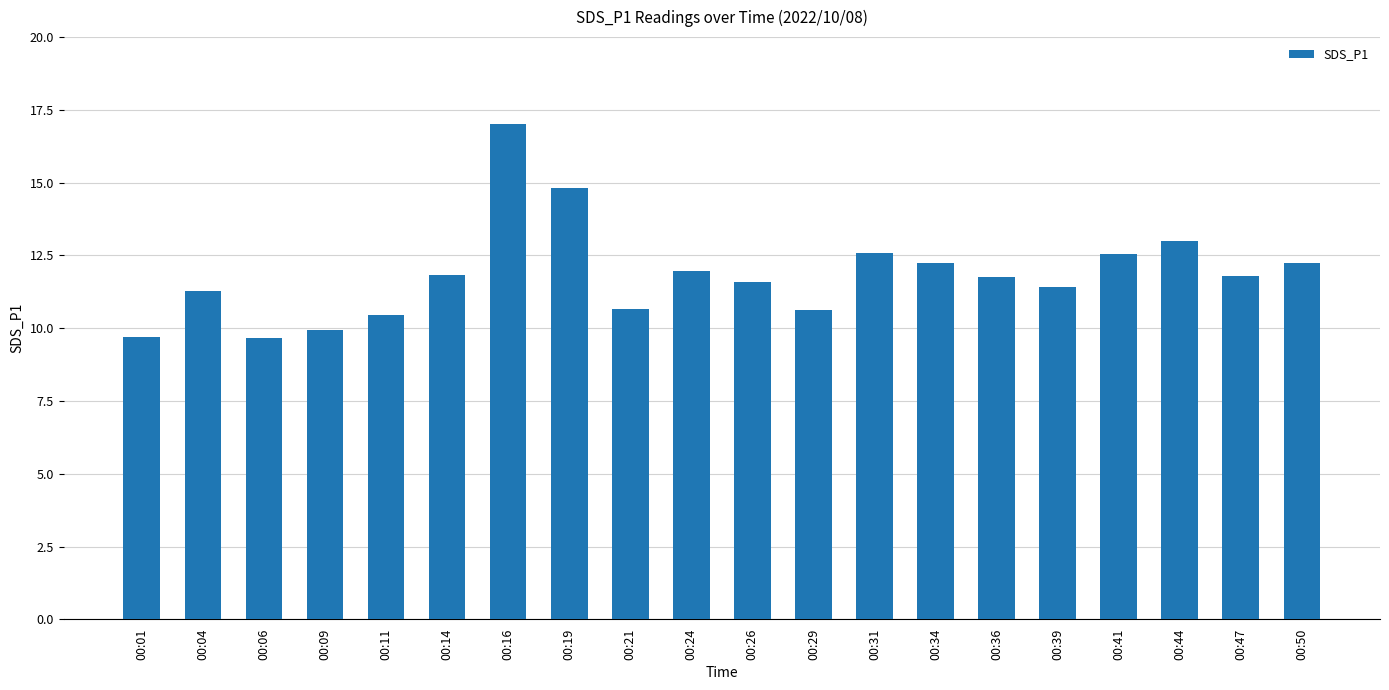

What is the value of the 18th bar from the left?

13.0